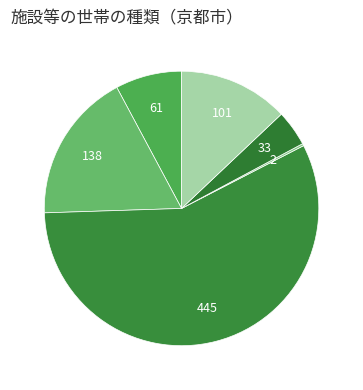

How many segments does this pie chart have?

6